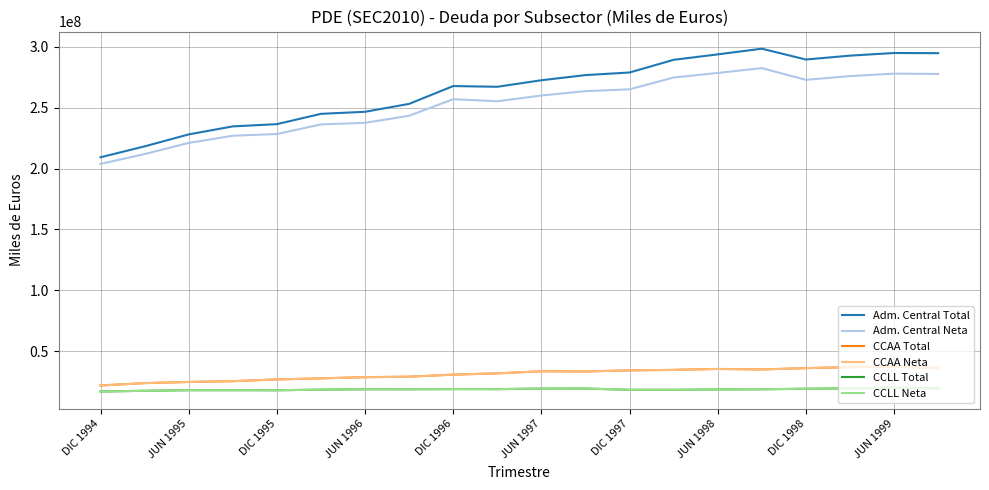

At which category does the chart reach its peak across all series?

15